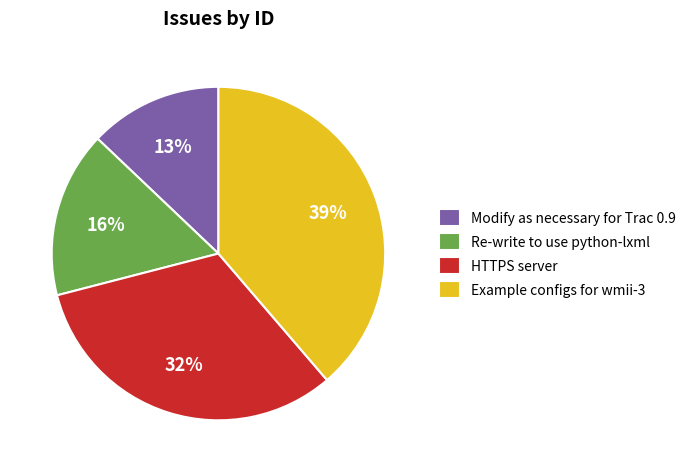

Is the sum of Modify as necessary for Trac 0.9 and Example configs for wmii-3 greater than half?

Yes